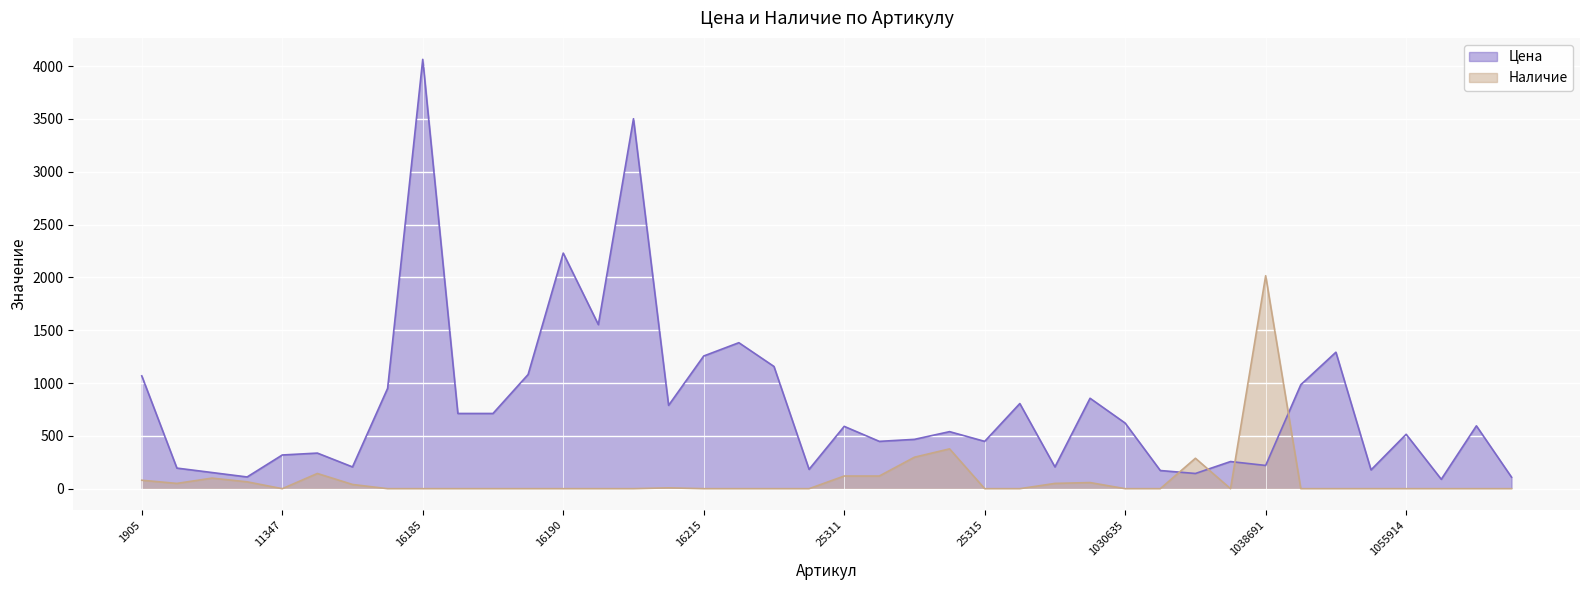

Reading right to left, transcribe all the data shown in this chart.

Цена: 109	595	89	515	178	1292	984	220	257	144	172	621	856	206	806	448	540	467	448	590	183	1157	1382	1256	789	3502	1553	2230	1081	712	712	4064	950	206	337	319	111	153	195	1068
Наличие: 0	0	0	0	0	0	0	2016	0	288	0	0	58	50	0	0	377	298	120	120	0	0	0	0	8	0	0	0	0	0	0	0	0	40	144	0	65	100	50	80